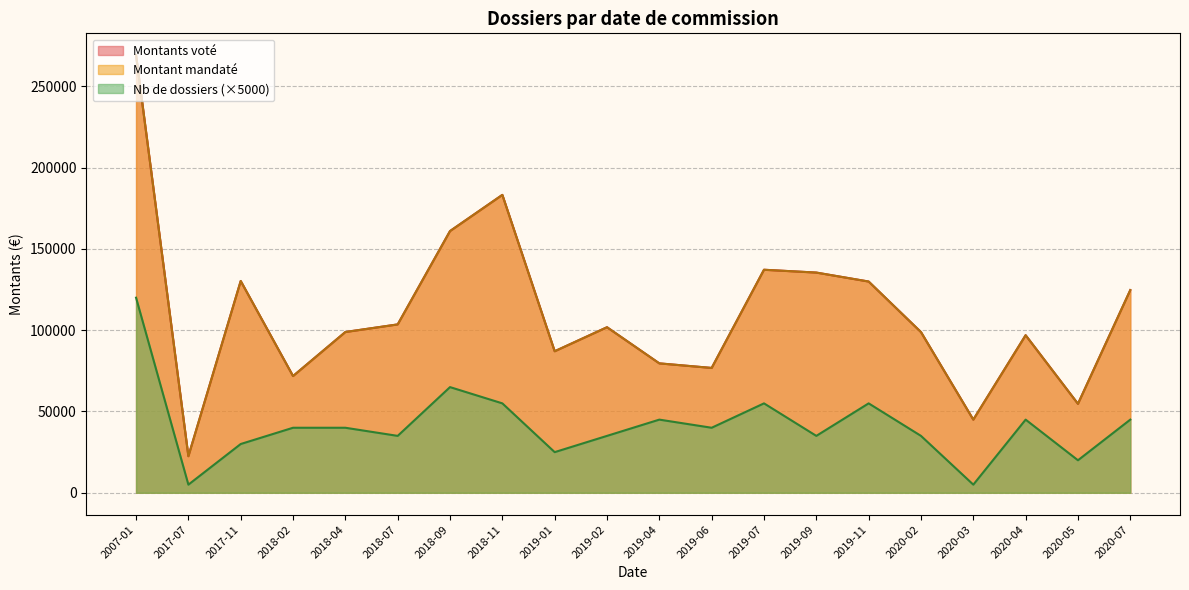

What is the difference between the highest and lowest values at 2018-02?

31809.0